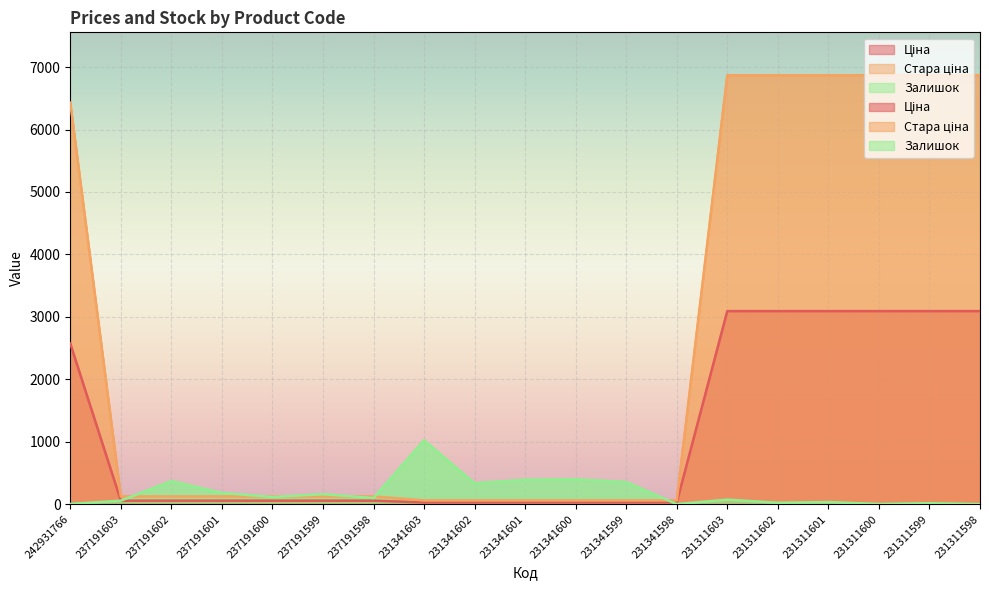

Which series has the largest total across all categories?

Стара ціна